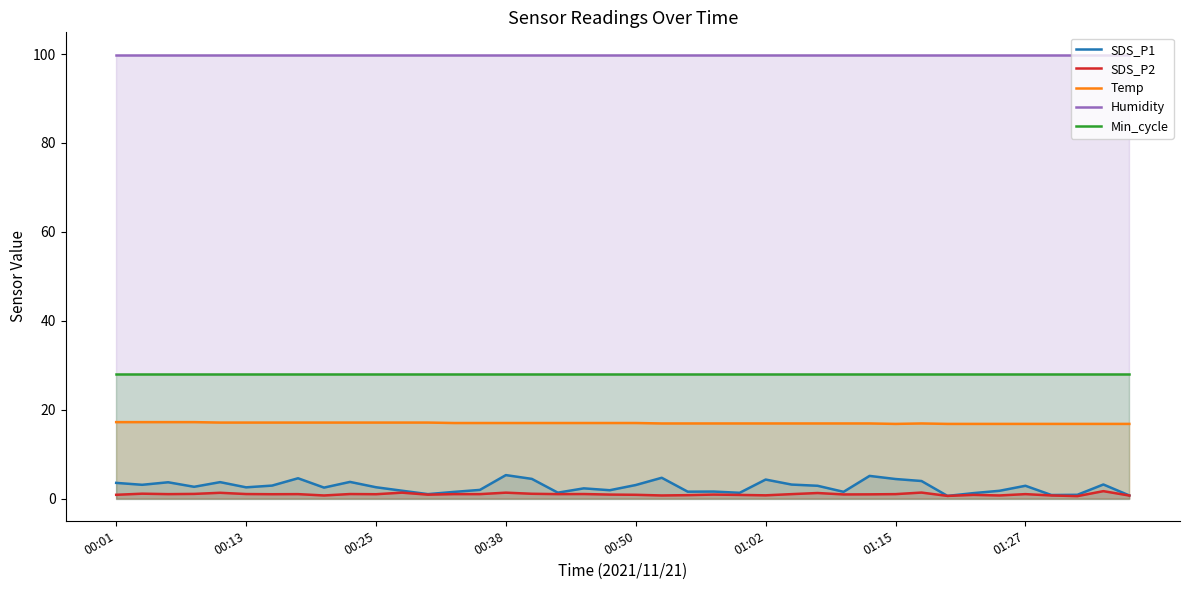

At which label does Humidity reach its peak?

00:01